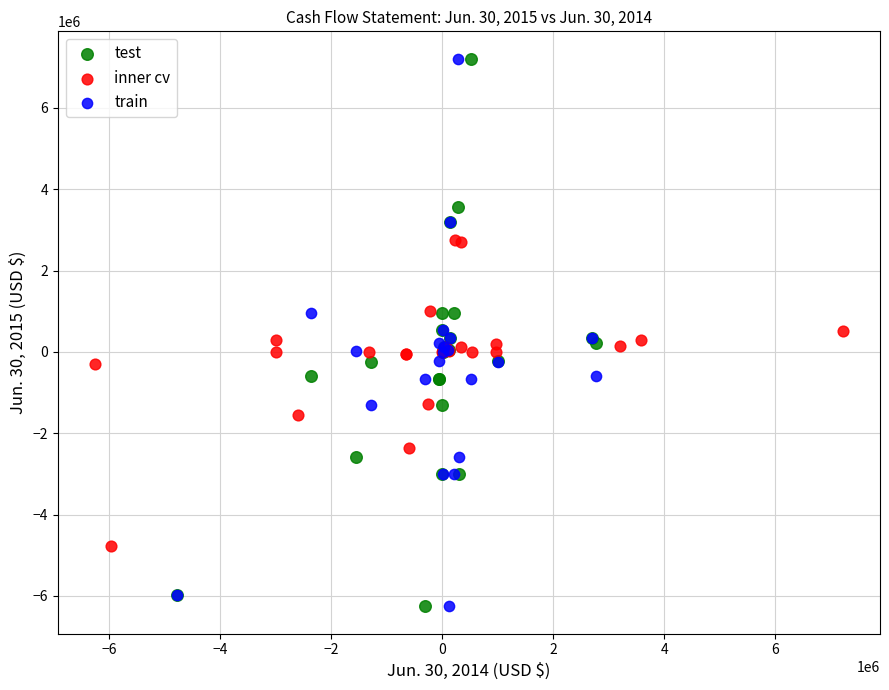

What are all the series names shown in the legend?

test, inner cv, train